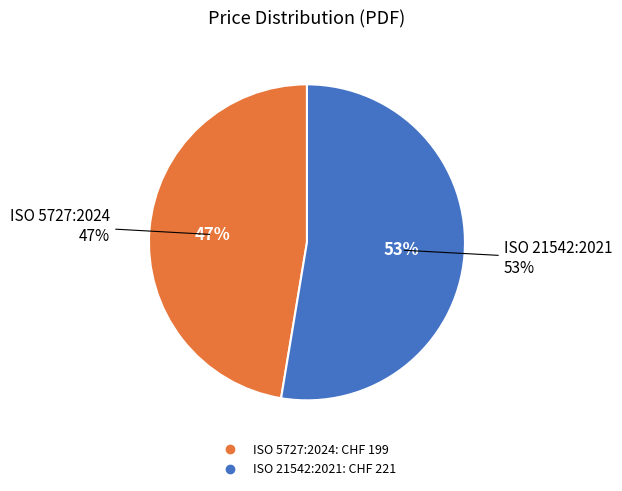

To the nearest percent, what portion does ISO 21542:2021 represent?

53%